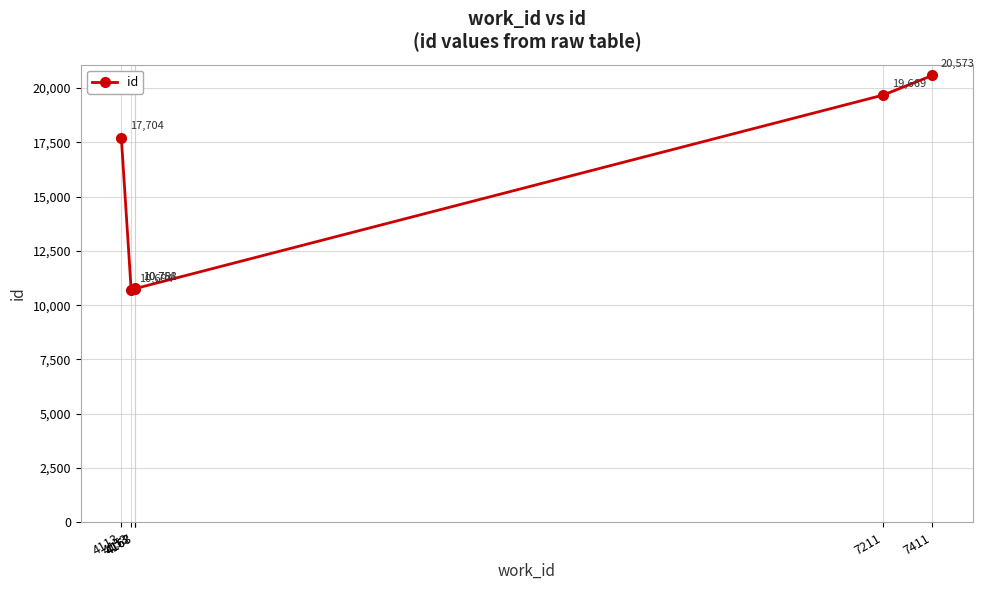

What is the difference between the maximum and minimum values?

9879